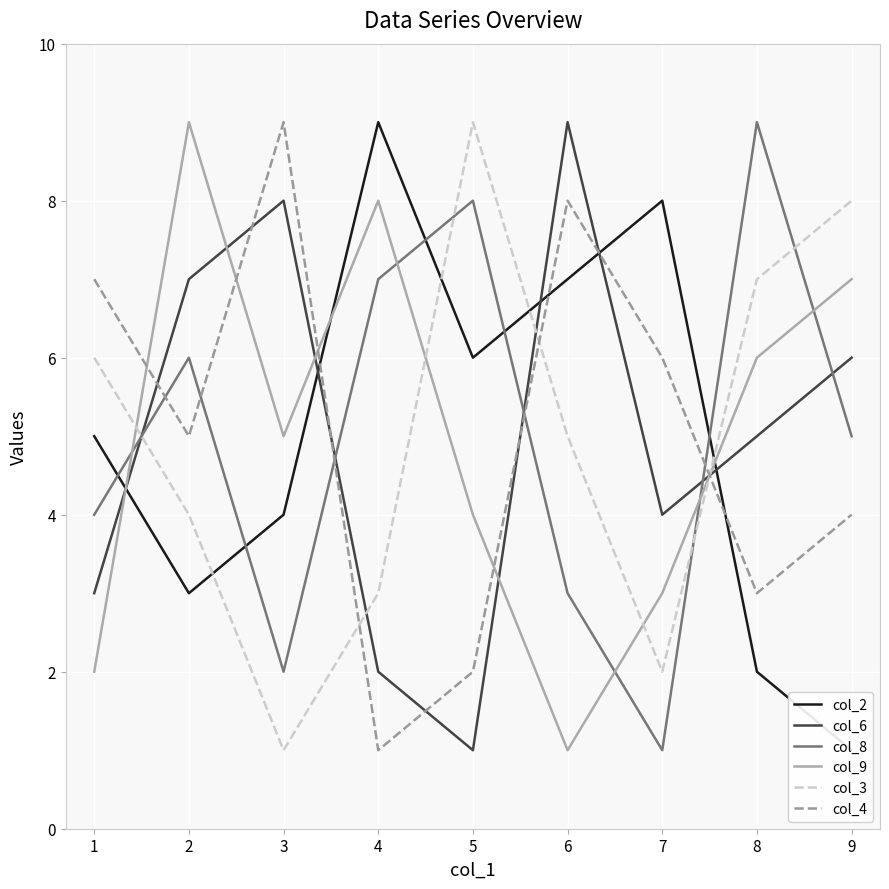

Where is the first local minimum for col_8?

3